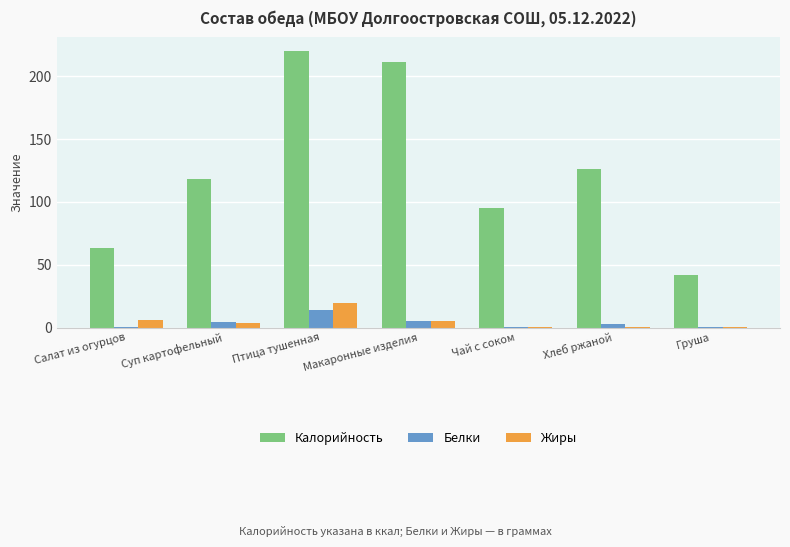

The Калорийность series shows 135.7 at Чай с соком. True or false?

False